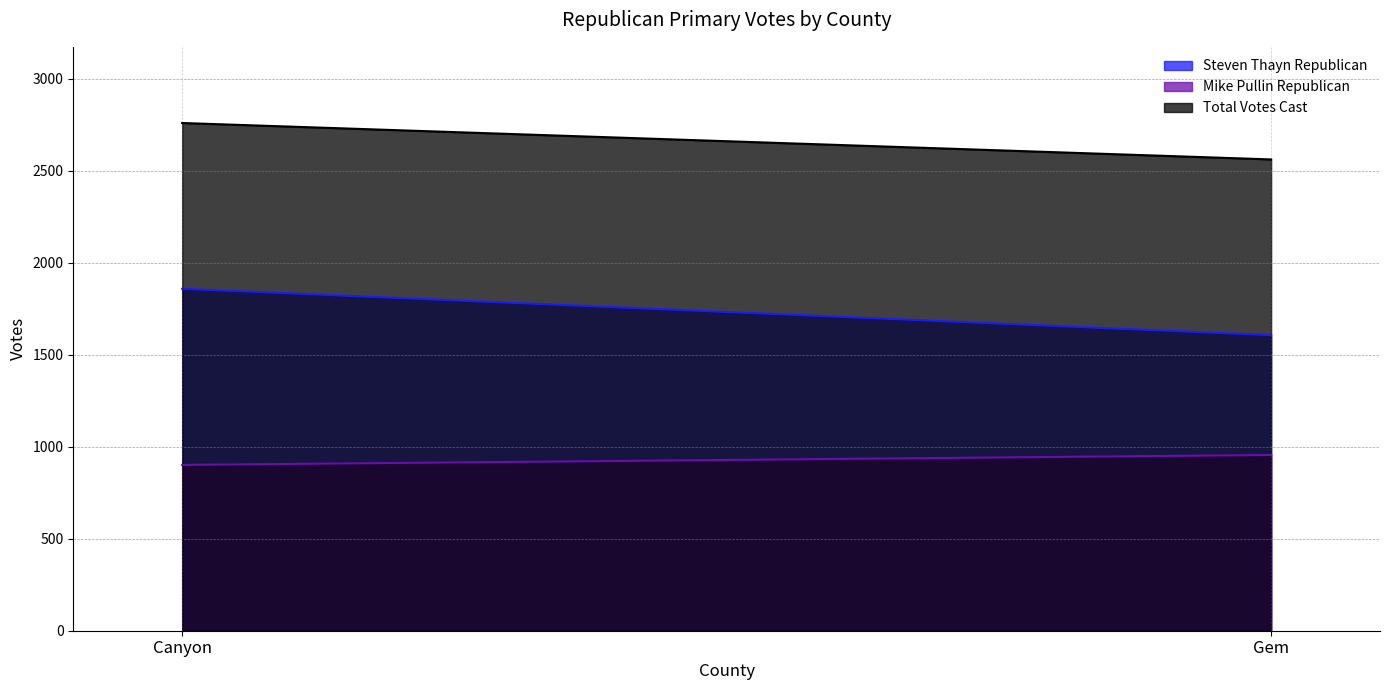

Is it true that Steven Thayn Republican equals 489 at Gem?

False